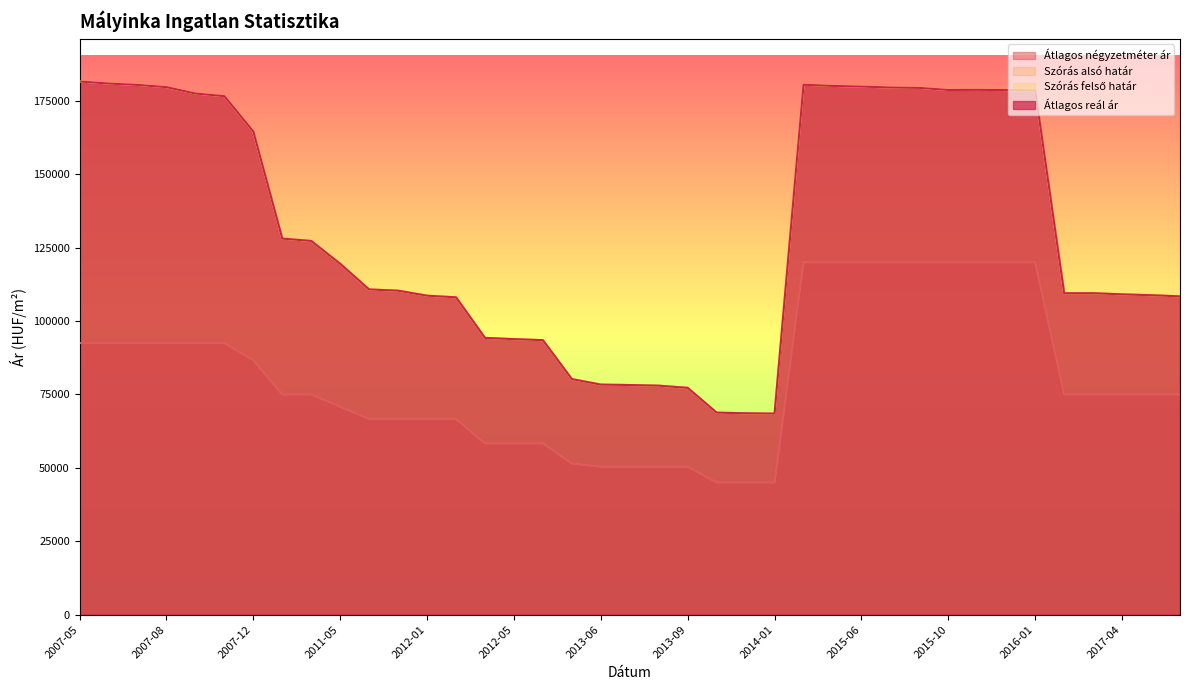

What is the sum of all Átlagos négyzetméter ár values?

3147277